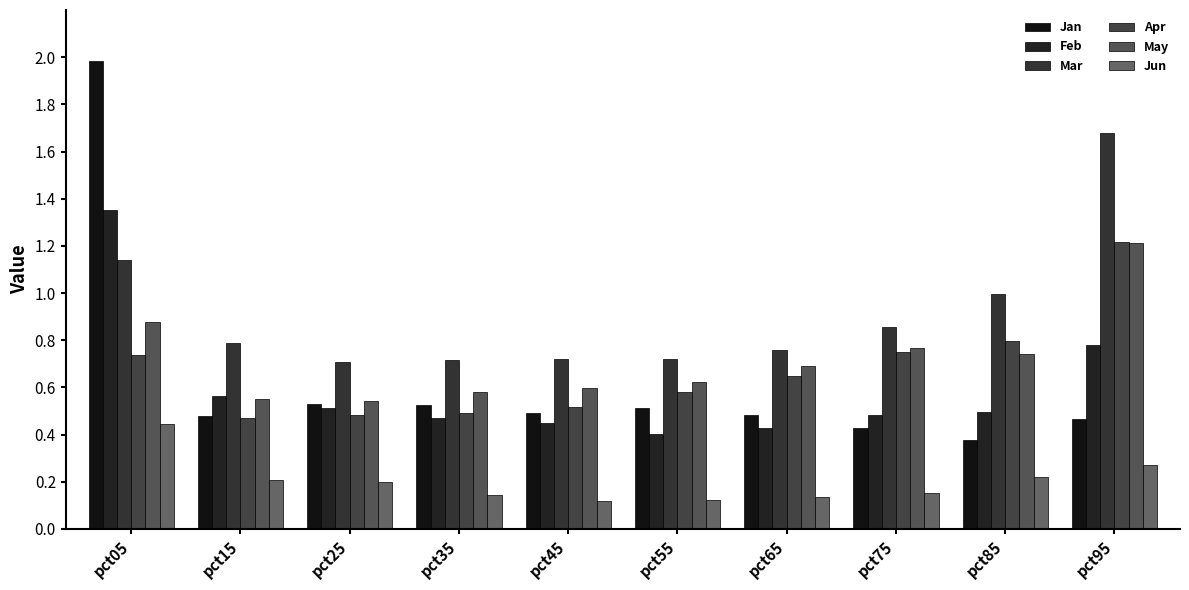

What is the approximate value of Jan at pct25?

0.5